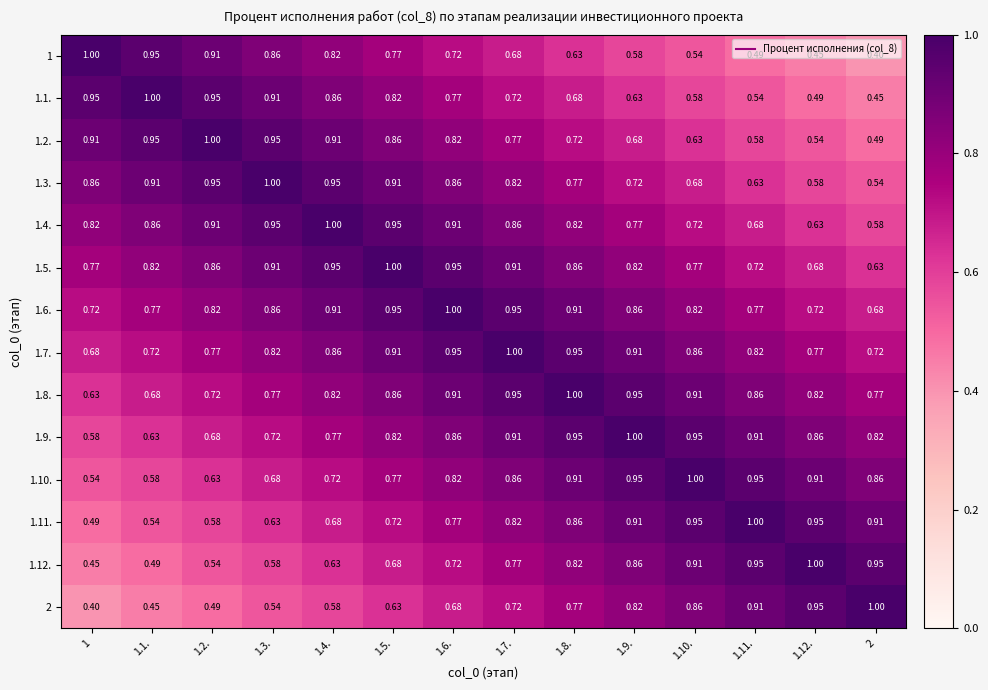

Is the value of 1 at 1.4. greater than the value of 1.7. at 1.10.?

No